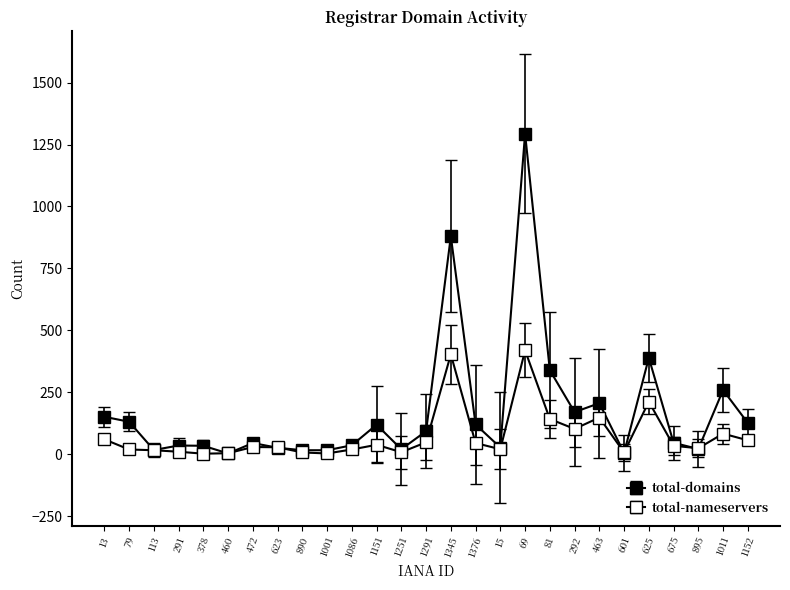

Read the total-domains value at 113.

17